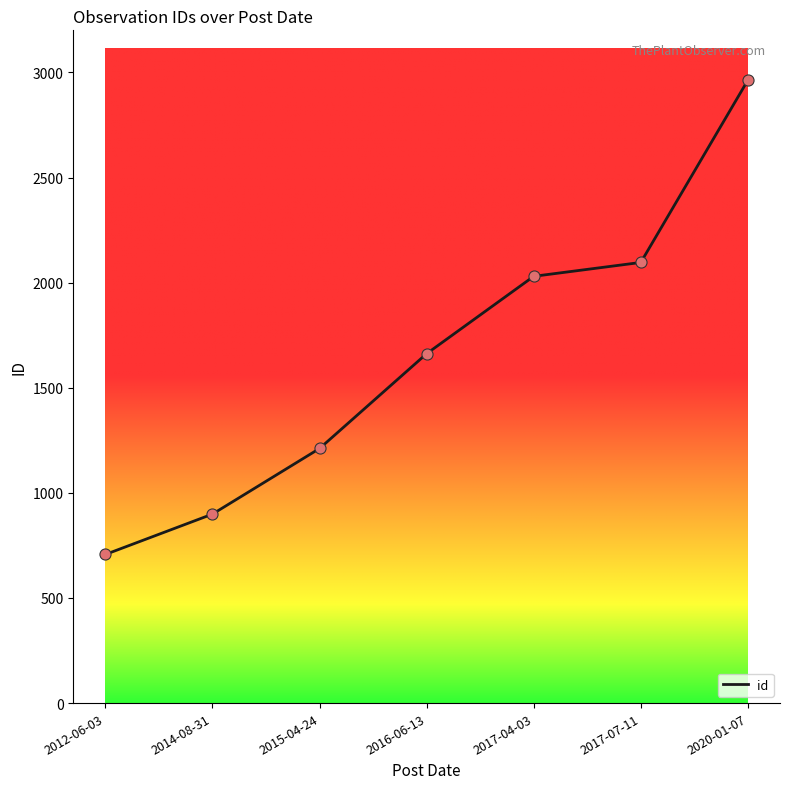

What is the ratio of the value at 2015-04-24 to the value at 2017-07-11?

0.6